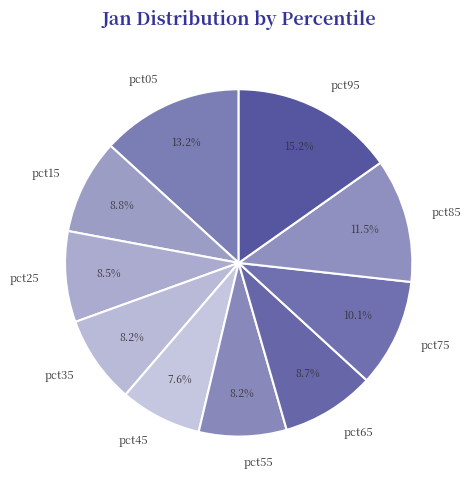

Which slice is the largest?

pct95